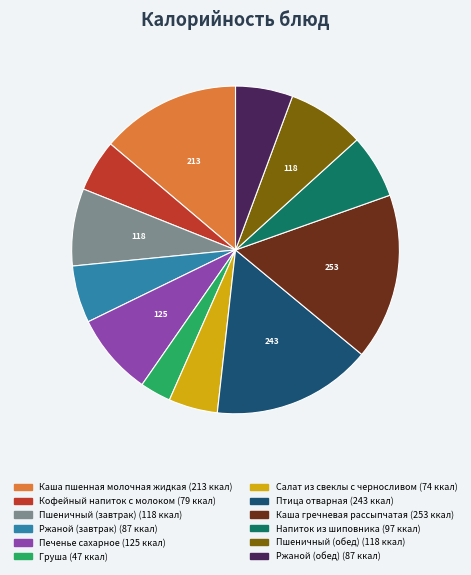

Combined, do Пшеничный (обед) and Каша гречневая рассыпчатая account for over 50%?

No